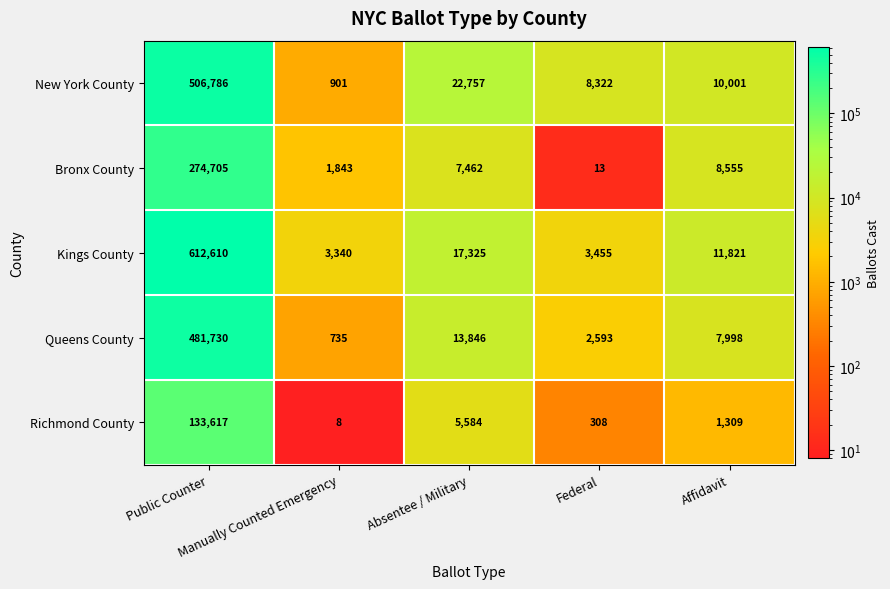

What is the average value of the Richmond County series?

28165